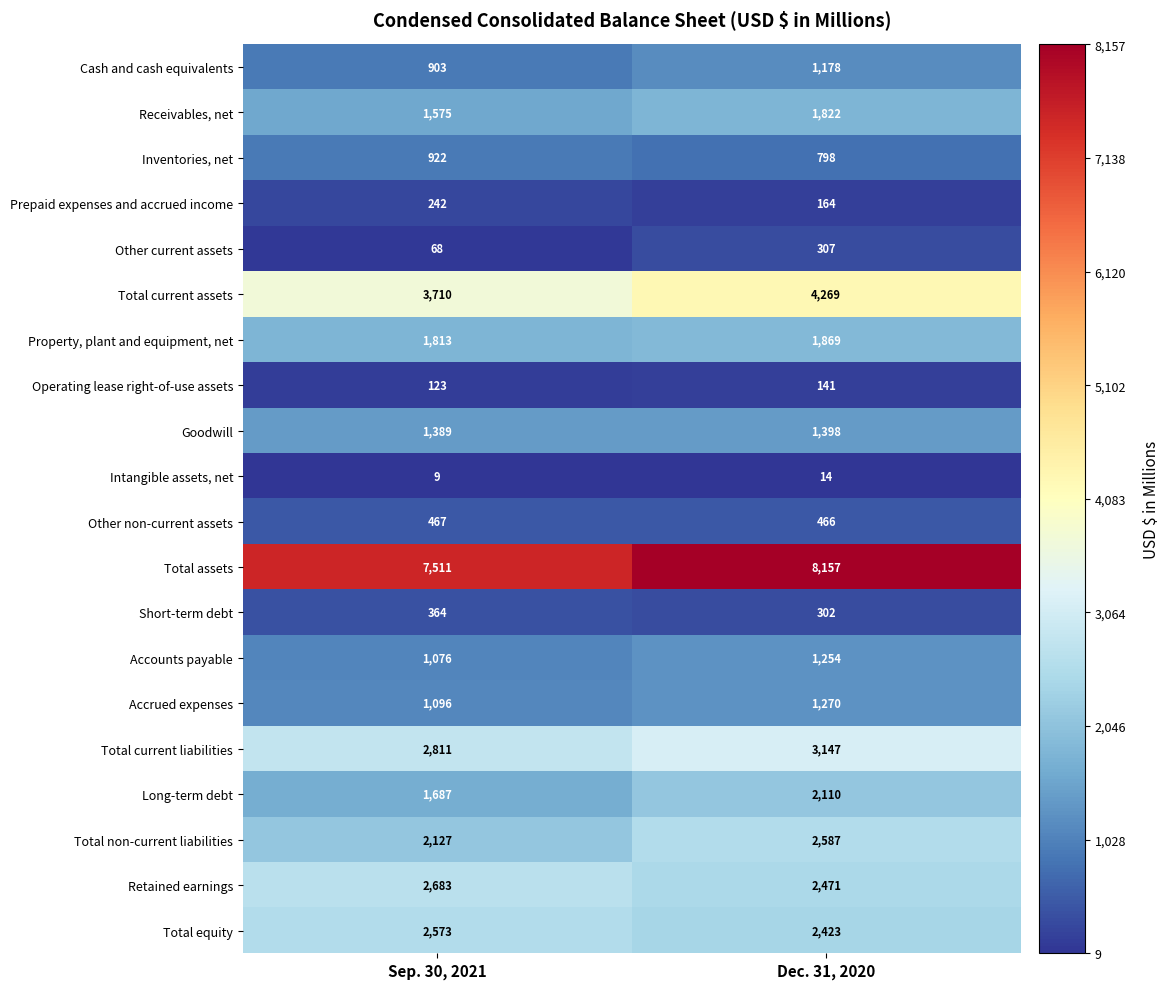

What is the difference between the Other current assets values at Sep. 30, 2021 and Dec. 31, 2020?

239